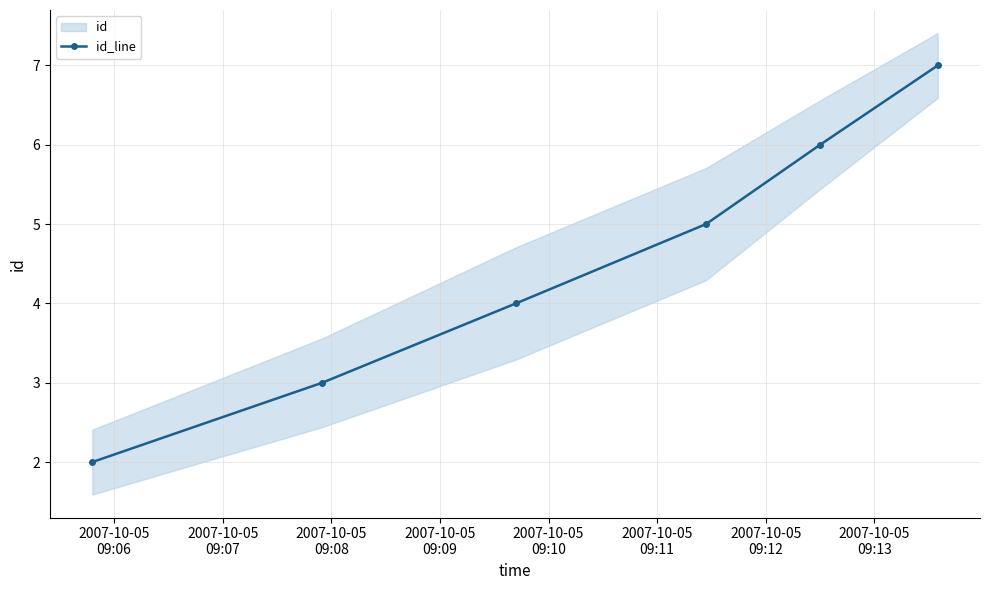

True or false: id_line has more than 0 points higher than both neighbors.

False